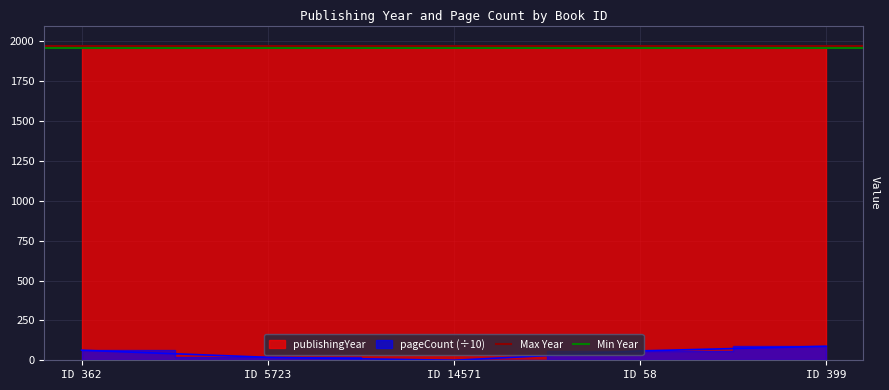

True or false: Min Year has a value of 1066 at ID 362.

False